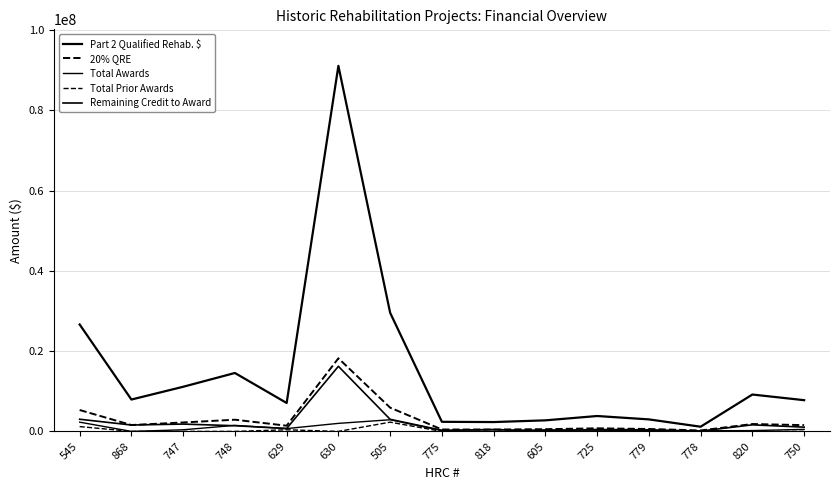

How many lines are shown in the chart?

5